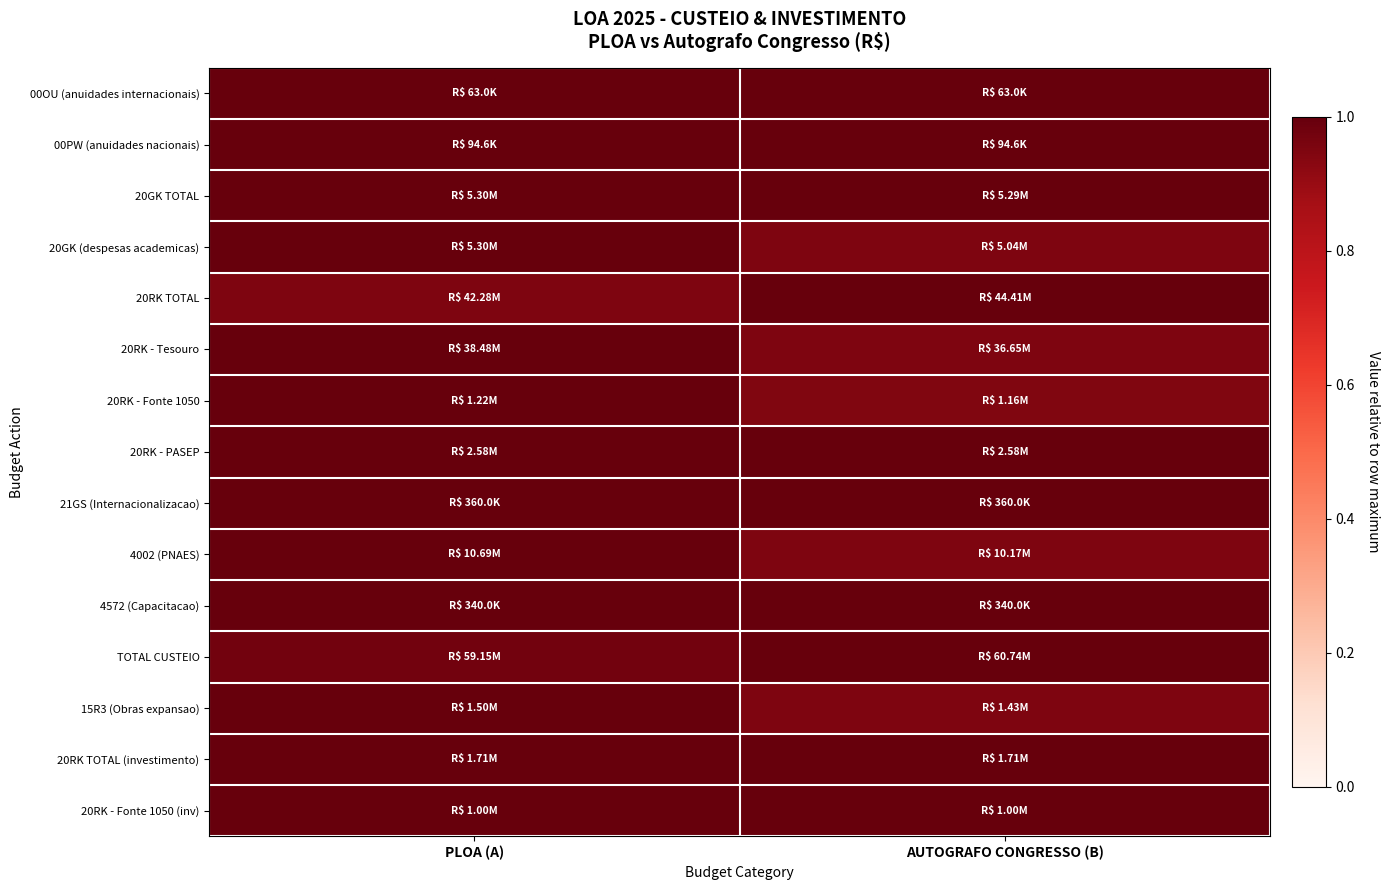

At which category is the sum across all series the highest?

PLOA (A)